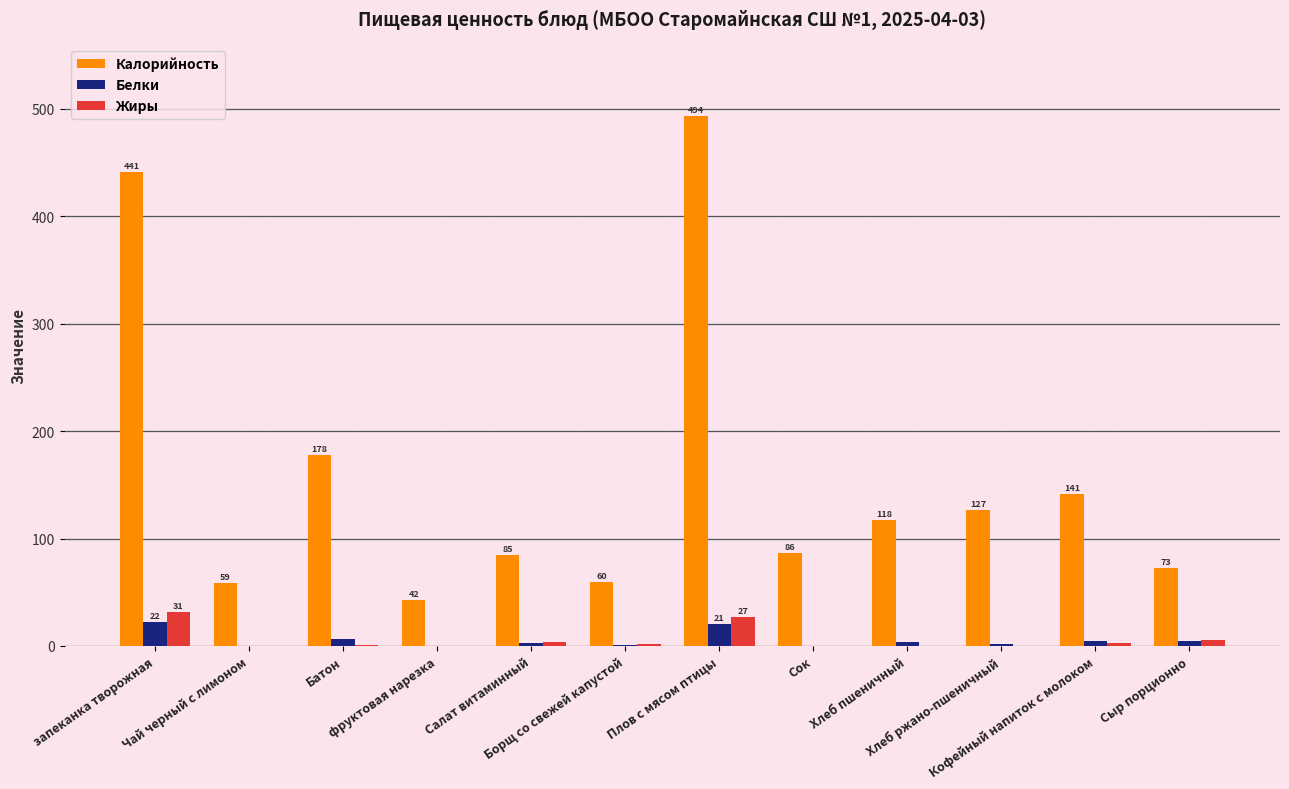

How many groups of bars are there?

12